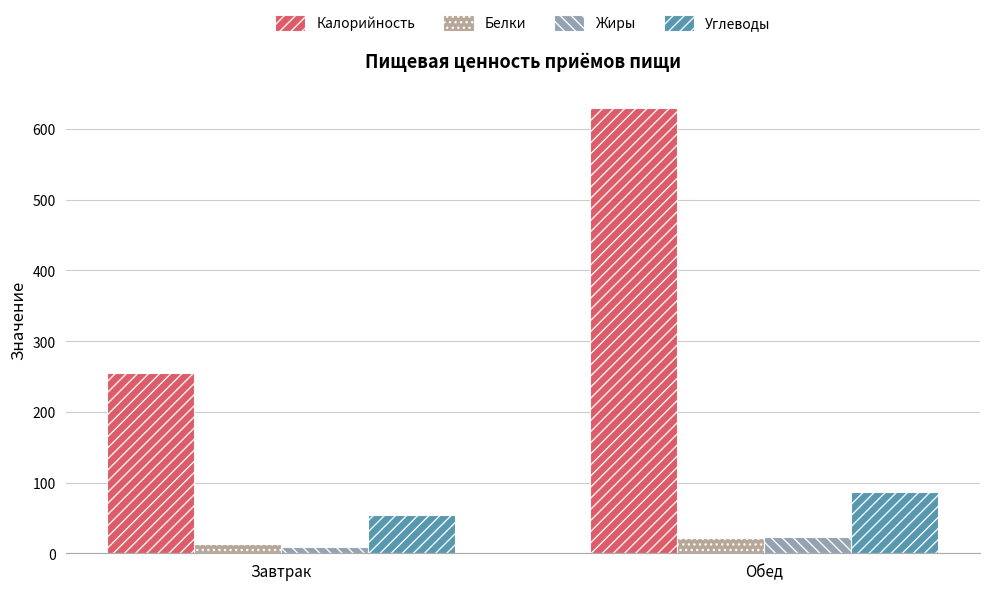

Which series has the largest total across all categories?

Калорийность